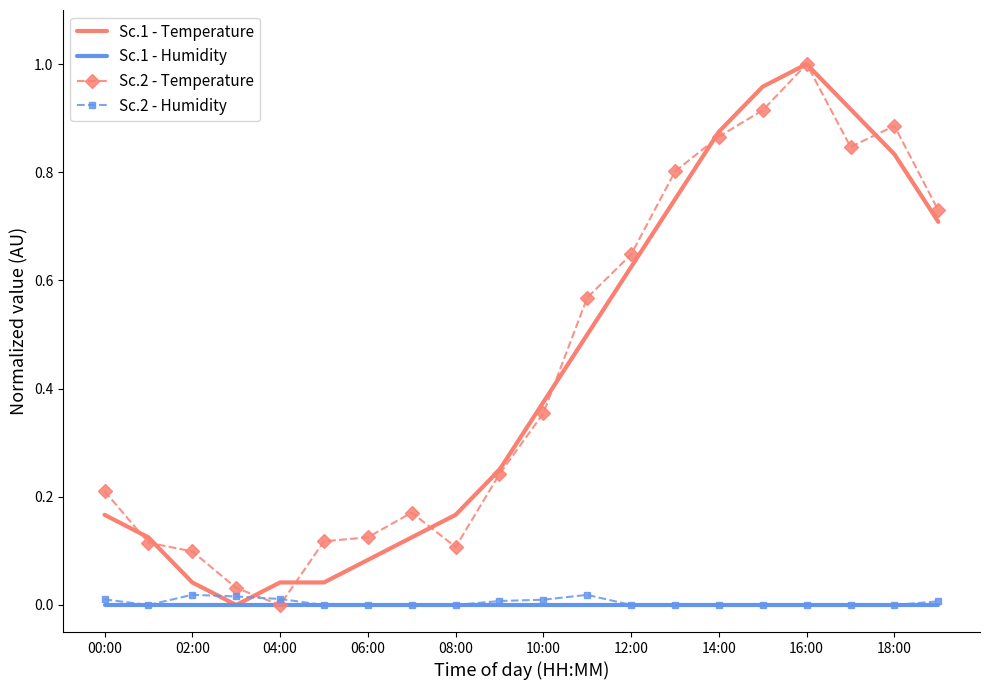

Which series has the widest spread of values?

Sc.1 - Temperature